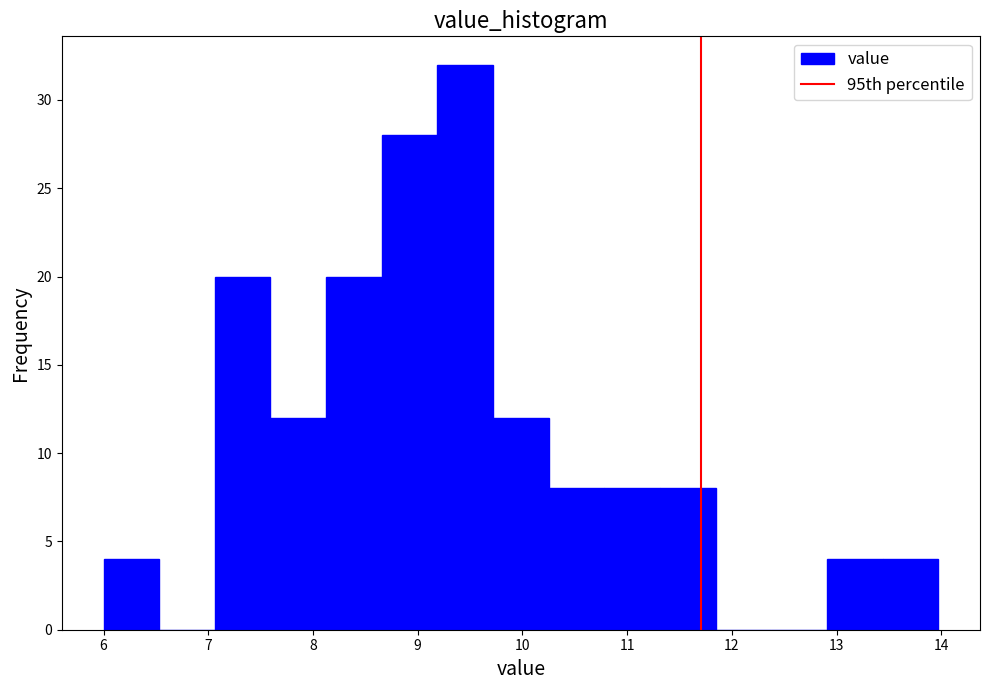

Reading left to right, transcribe this chart: for each bar, give the range it covers on the x-axis and its height. Neither the bar edges nor the heights are printed on the chart, so give them approximately, as read against the axes.

6.0 to 6.5: 4
6.5 to 7.1: 0
7.1 to 7.6: 20
7.6 to 8.1: 12
8.1 to 8.7: 20
8.7 to 9.2: 28
9.2 to 9.7: 32
9.7 to 10.3: 12
10.3 to 10.8: 8
10.8 to 11.3: 8
11.3 to 11.8: 8
11.8 to 12.4: 0
12.4 to 12.9: 0
12.9 to 13.4: 4
13.4 to 14.0: 4